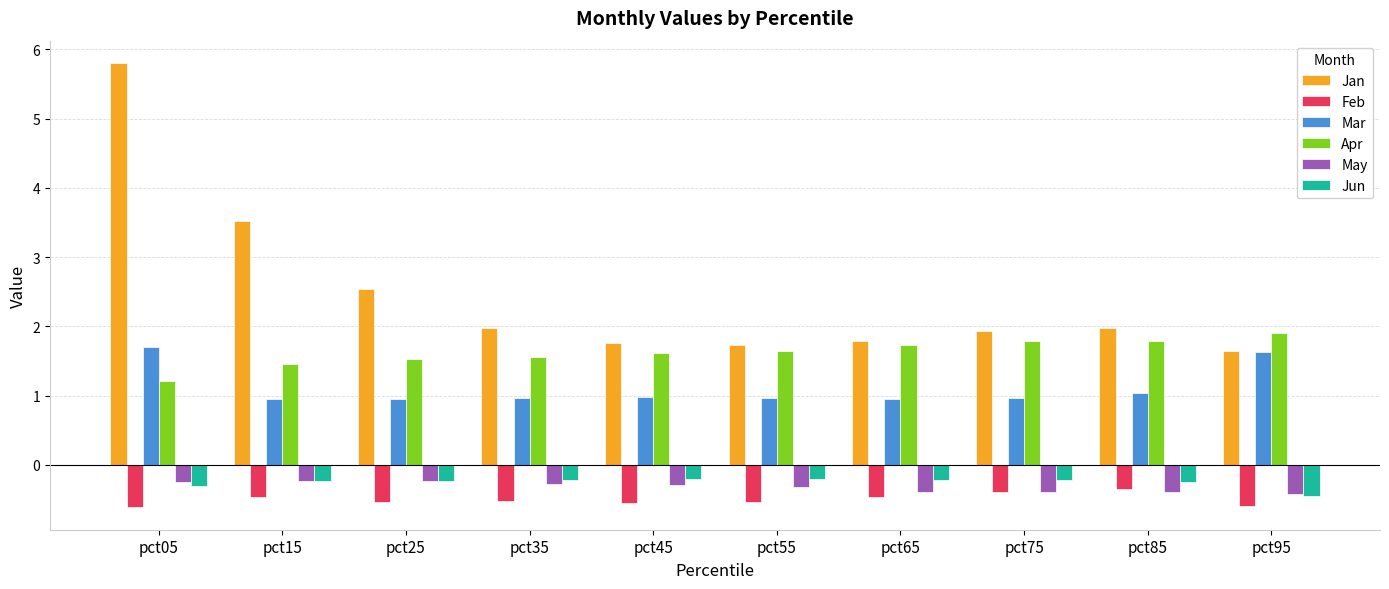

True or false: Feb has a value of -0.5 at pct45.

True